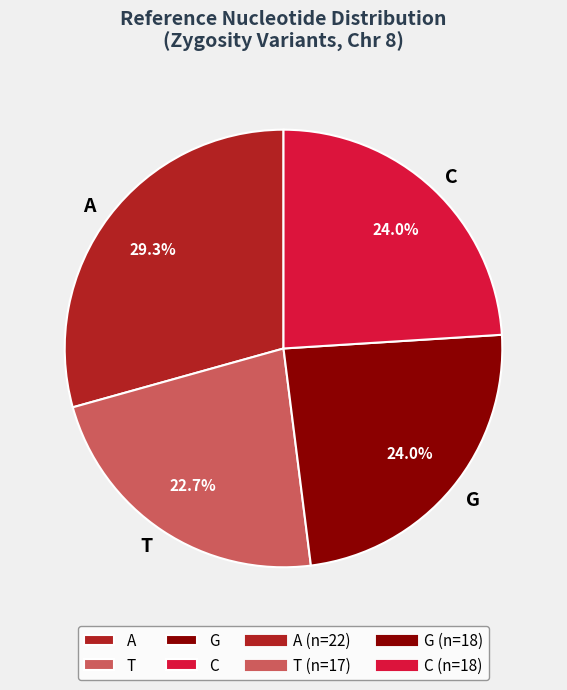

Is it true that C is 11% of the pie?

False